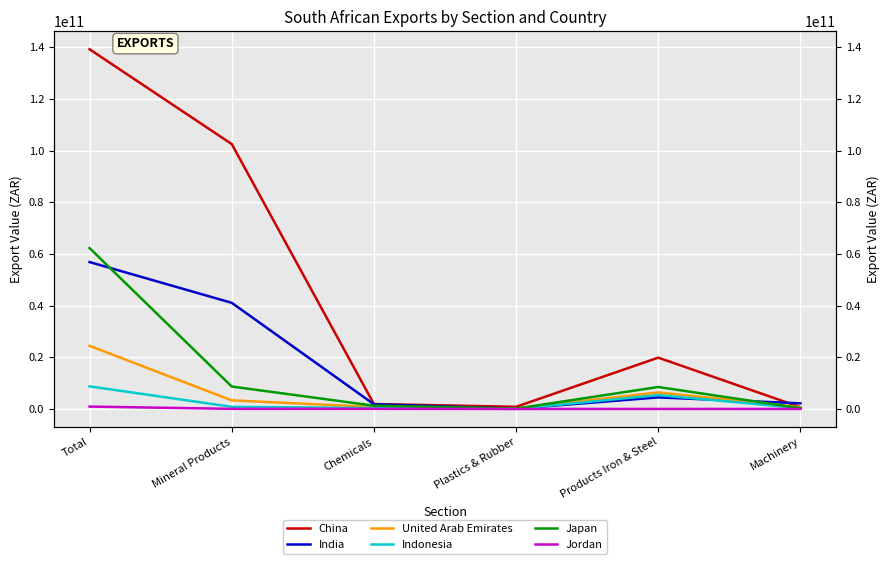

Is it true that Jordan equals 49745698 at Mineral Products?

True